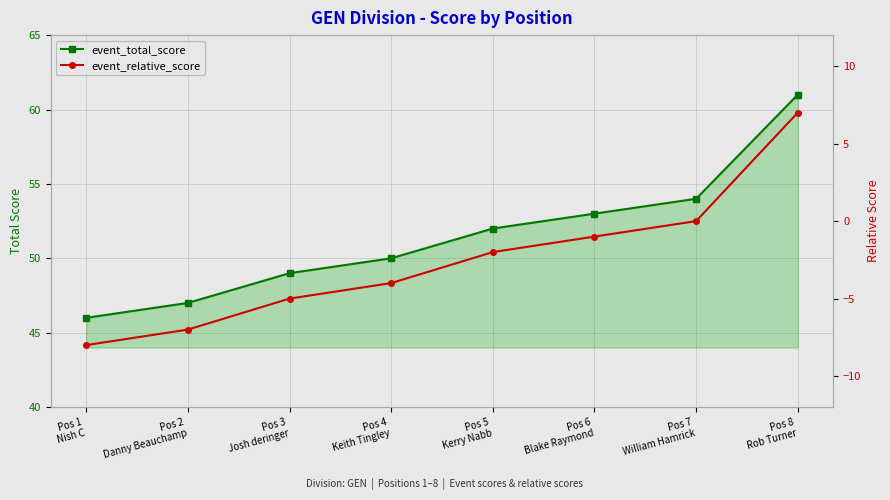

What is the label of the 8th point from the left?

Pos 8
Rob Turner